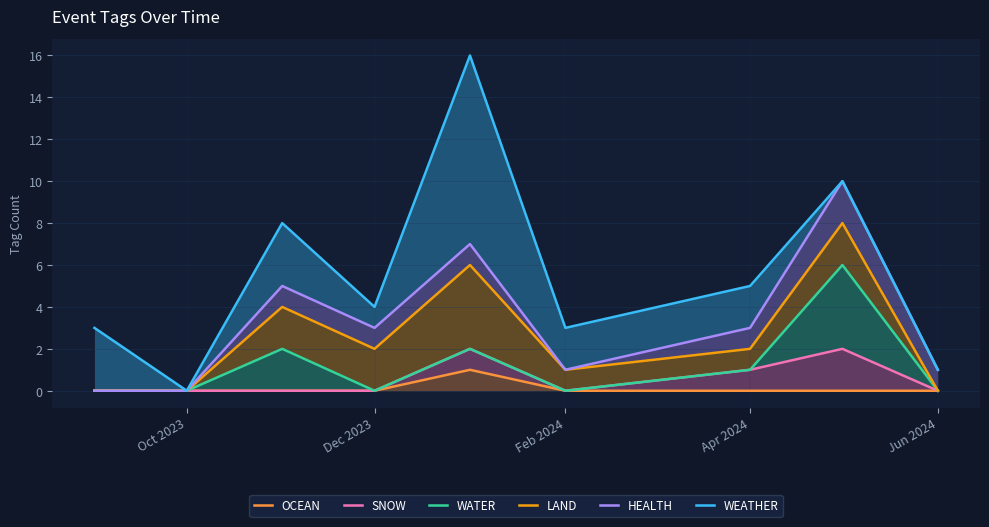

Which series changed the most between Dec 2023 and Jun 2024?

WEATHER